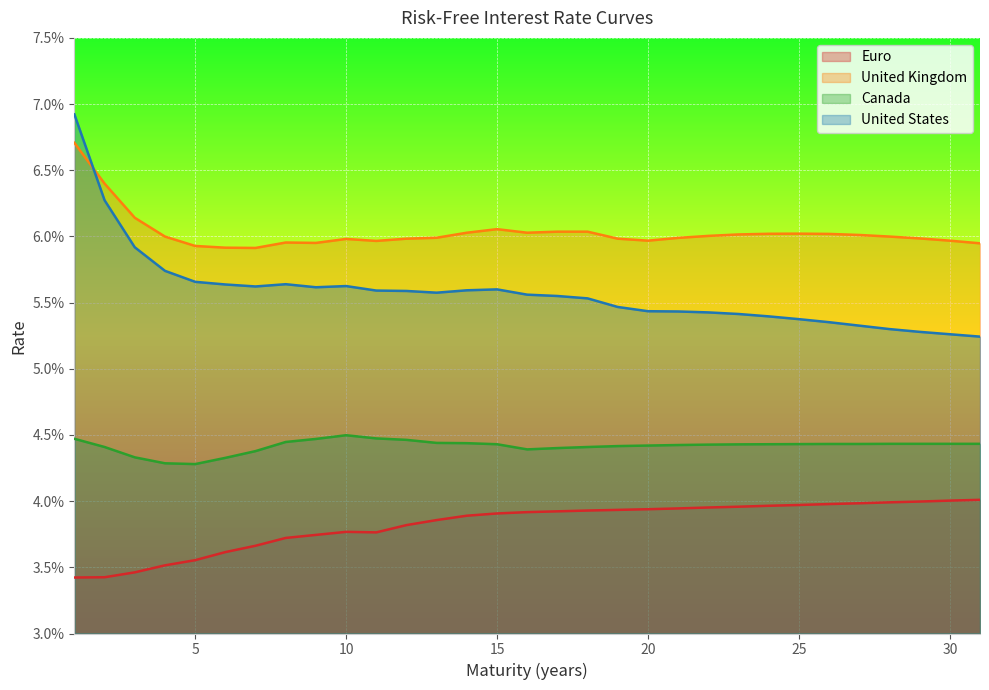

Reading left to right, extract all data points from this chart.

Euro: 1=0.0	2=0.0	3=0.0	4=0.0	5=0.0	6=0.0	7=0.0	8=0.0	9=0.0	10=0.0	11=0.0	12=0.0	13=0.0	14=0.0	15=0.0	16=0.0	17=0.0	18=0.0	19=0.0	20=0.0	21=0.0	22=0.0	23=0.0	24=0.0	25=0.0	26=0.0	27=0.0	28=0.0	29=0.0	30=0.0	31=0.0
United Kingdom: 1=0.1	2=0.1	3=0.1	4=0.1	5=0.1	6=0.1	7=0.1	8=0.1	9=0.1	10=0.1	11=0.1	12=0.1	13=0.1	14=0.1	15=0.1	16=0.1	17=0.1	18=0.1	19=0.1	20=0.1	21=0.1	22=0.1	23=0.1	24=0.1	25=0.1	26=0.1	27=0.1	28=0.1	29=0.1	30=0.1	31=0.1
Canada: 1=0.0	2=0.0	3=0.0	4=0.0	5=0.0	6=0.0	7=0.0	8=0.0	9=0.0	10=0.0	11=0.0	12=0.0	13=0.0	14=0.0	15=0.0	16=0.0	17=0.0	18=0.0	19=0.0	20=0.0	21=0.0	22=0.0	23=0.0	24=0.0	25=0.0	26=0.0	27=0.0	28=0.0	29=0.0	30=0.0	31=0.0
United States: 1=0.1	2=0.1	3=0.1	4=0.1	5=0.1	6=0.1	7=0.1	8=0.1	9=0.1	10=0.1	11=0.1	12=0.1	13=0.1	14=0.1	15=0.1	16=0.1	17=0.1	18=0.1	19=0.1	20=0.1	21=0.1	22=0.1	23=0.1	24=0.1	25=0.1	26=0.1	27=0.1	28=0.1	29=0.1	30=0.1	31=0.1